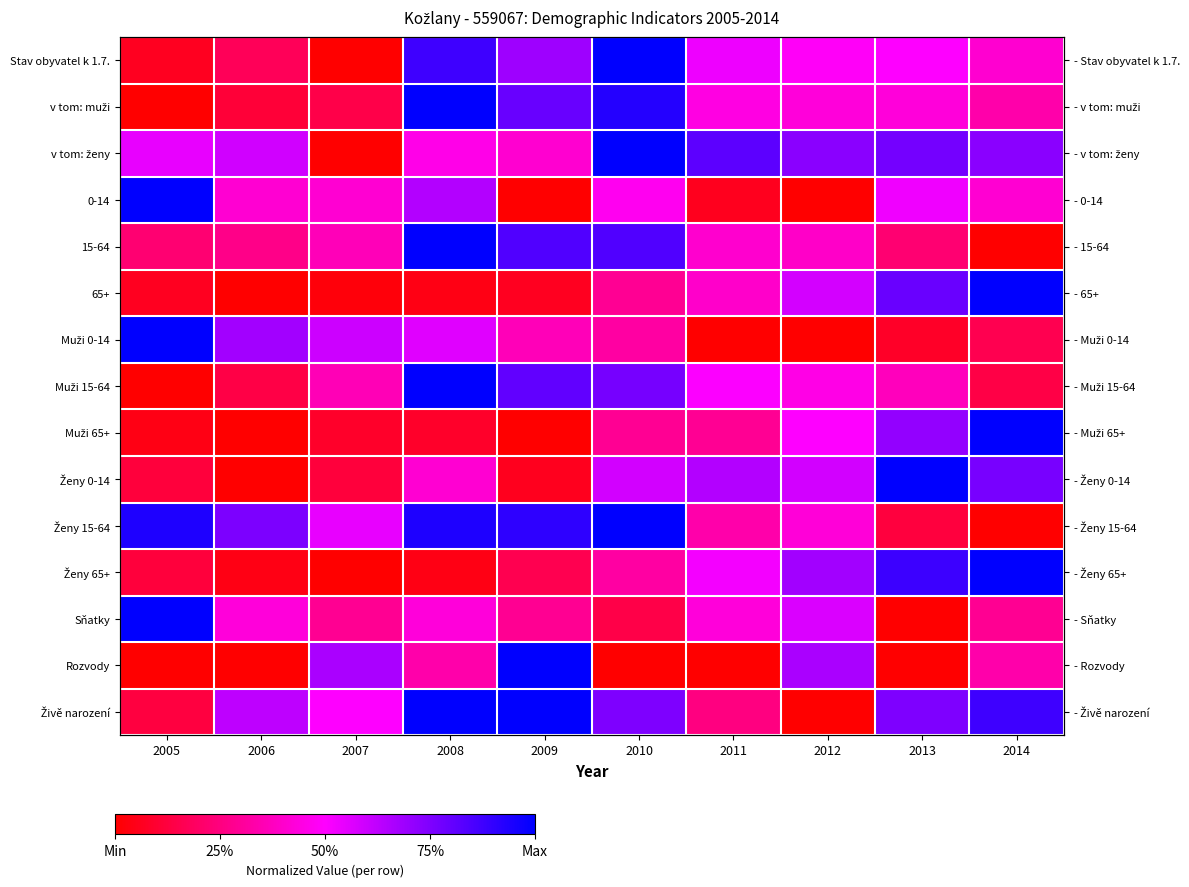

List the labels in order of Živě narození value, smallest first.

2012, 2005, 2011, 2007, 2006, 2010, 2013, 2014, 2008, 2009